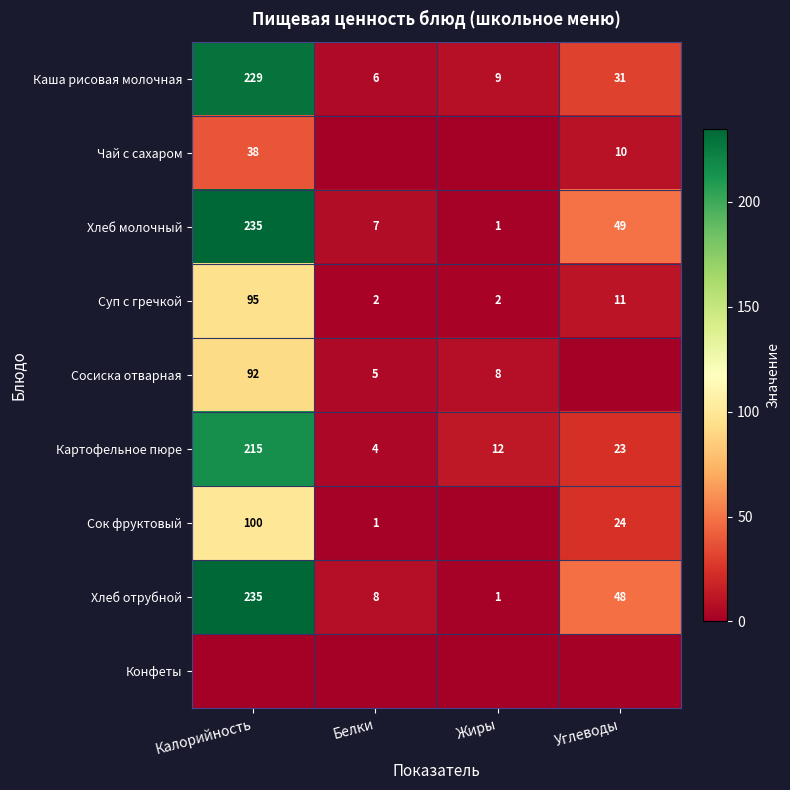

At which label is Хлеб отрубной closest to 118?

Углеводы